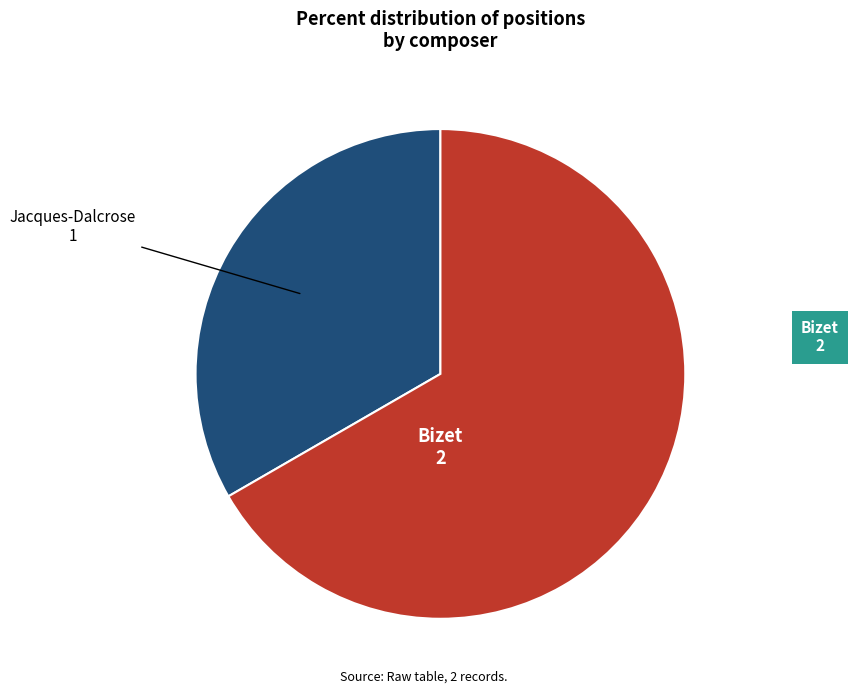

Does any single category account for the majority?

Yes